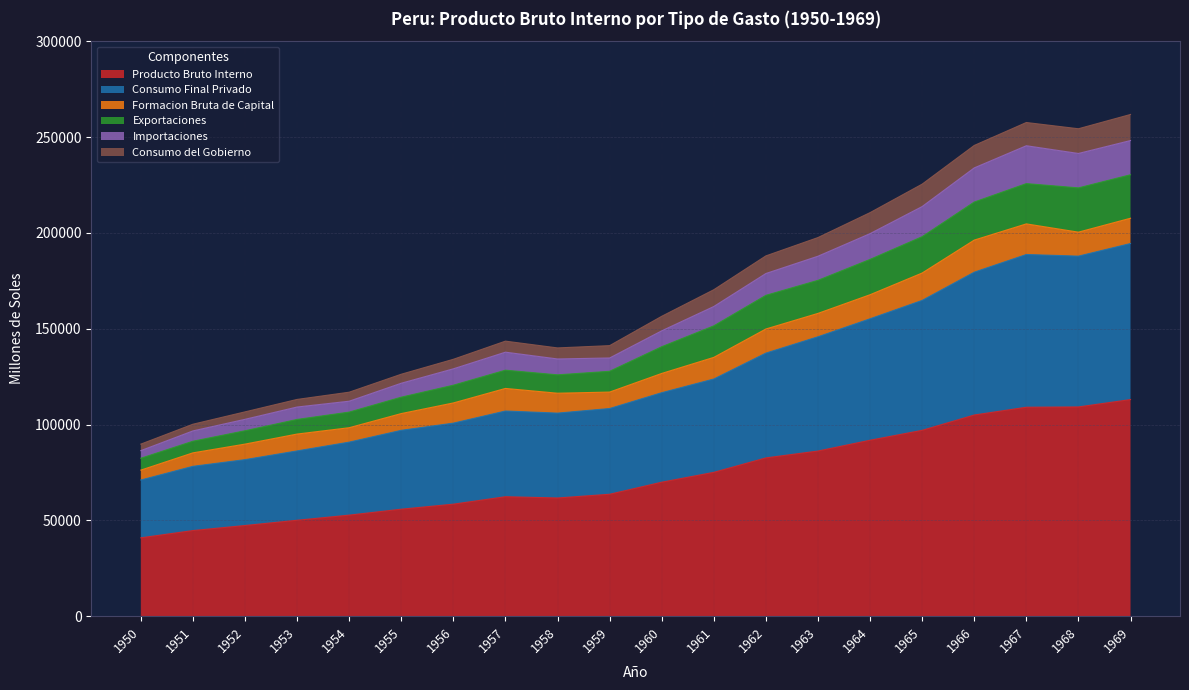

Where is the first local minimum for Consumo del Gobierno?

1958